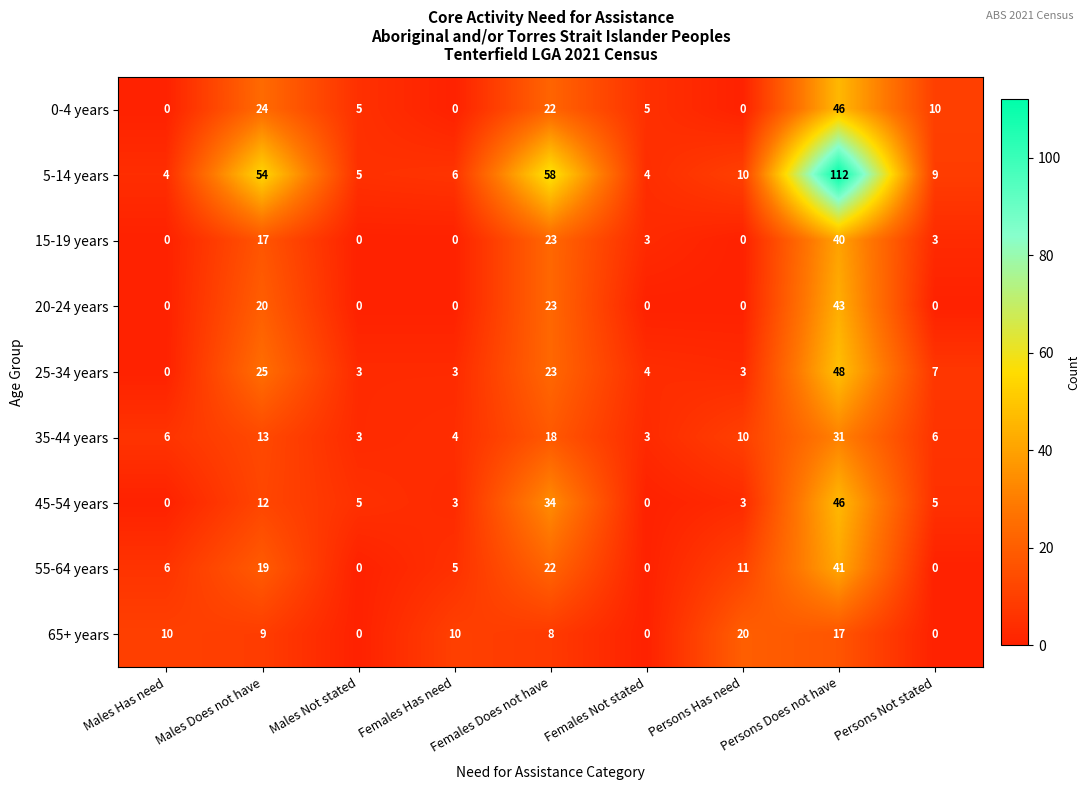

What is the difference between the 55-64 years values at Males Does not have and Persons Not stated?

19